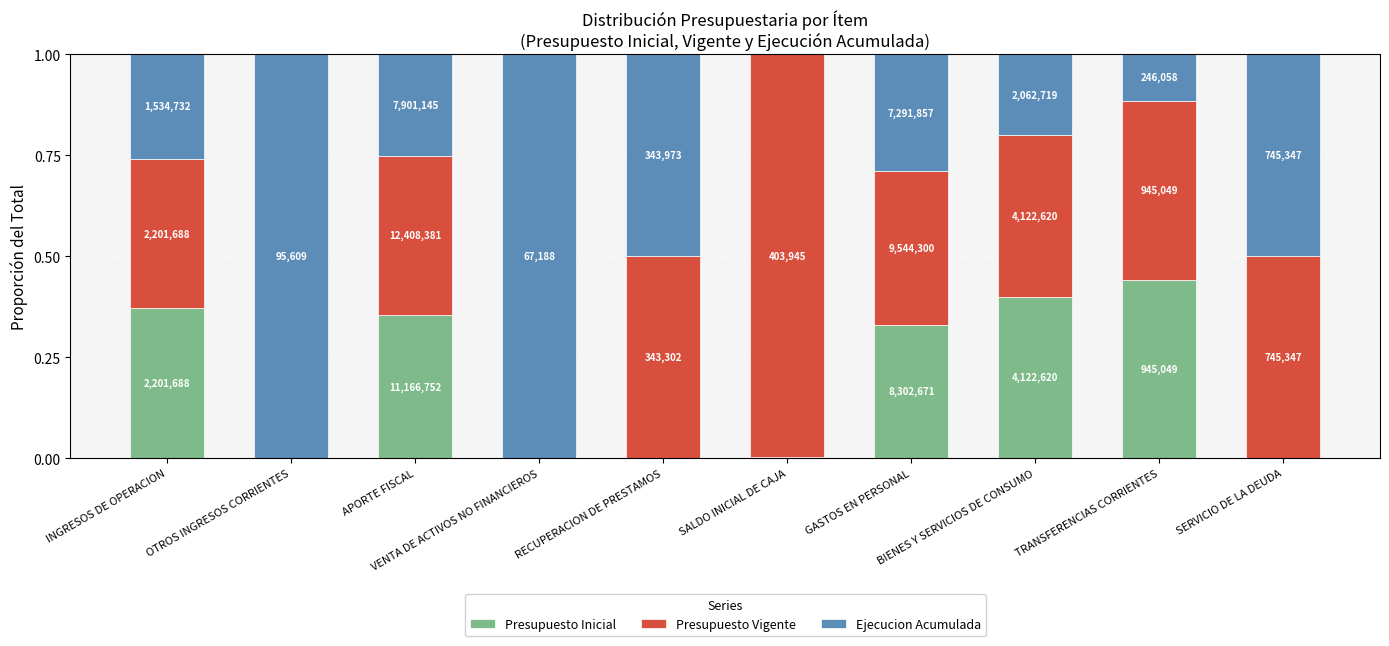

Does the chart contain stacked bars?

Yes